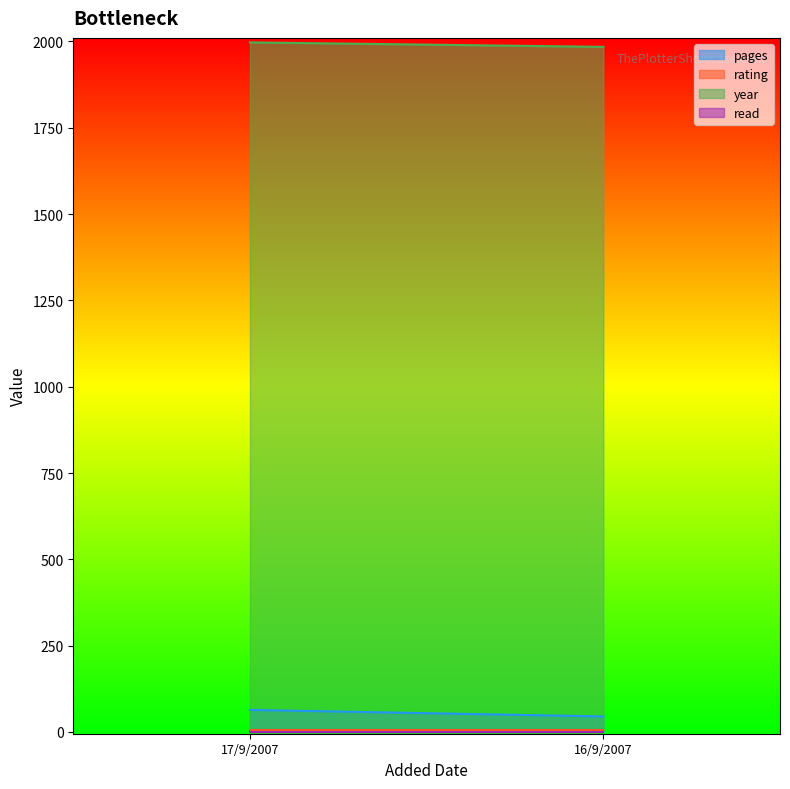

Reading right to left, transcribe all the data shown in this chart.

pages: 45	64
rating: 5	5
year: 1984	1997
read: 1	1